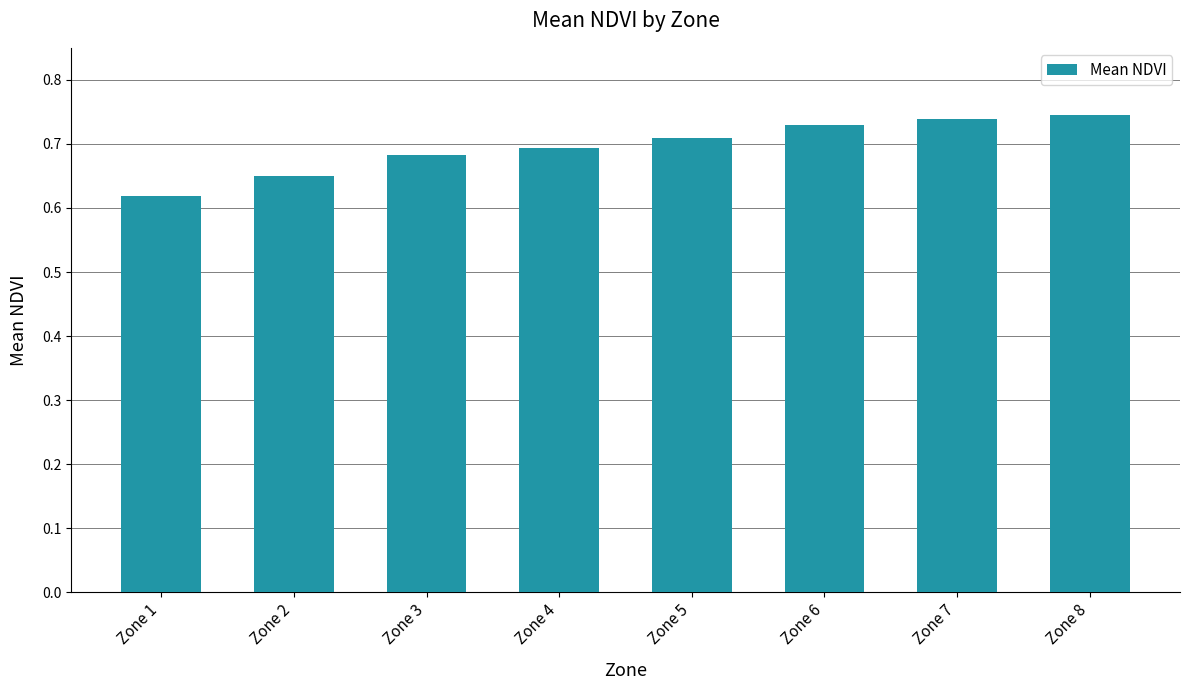

What is the difference between the values at Zone 5 and Zone 1?

0.1